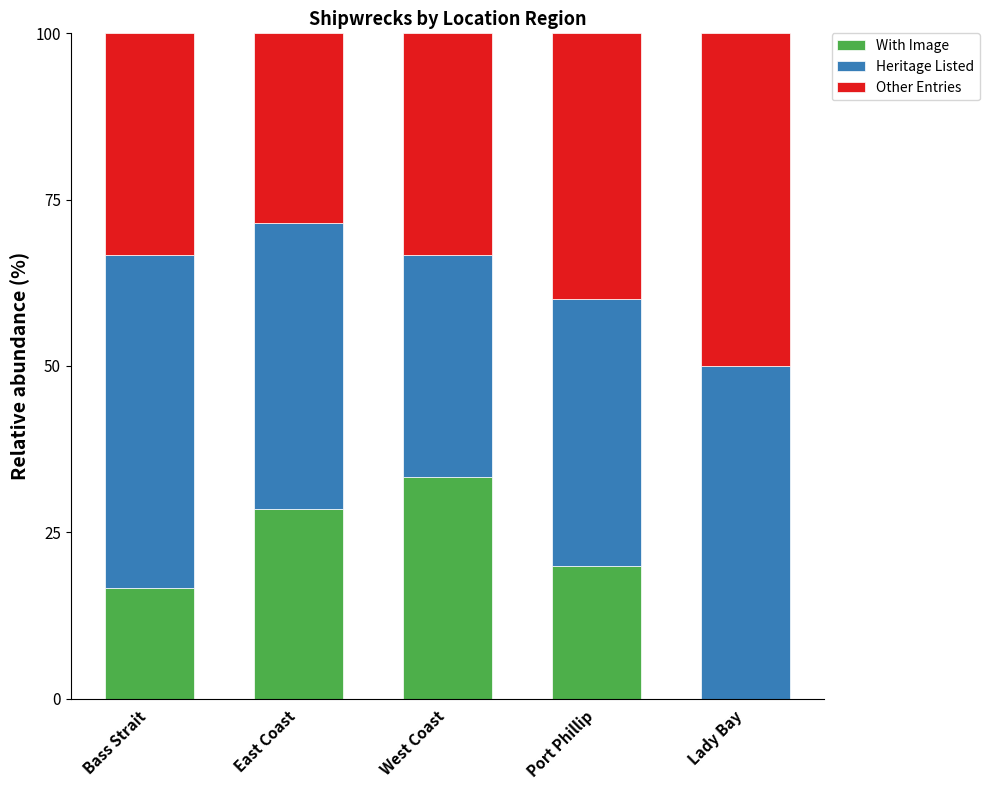

What is the difference between the With Image values at East Coast and Lady Bay?

28.6